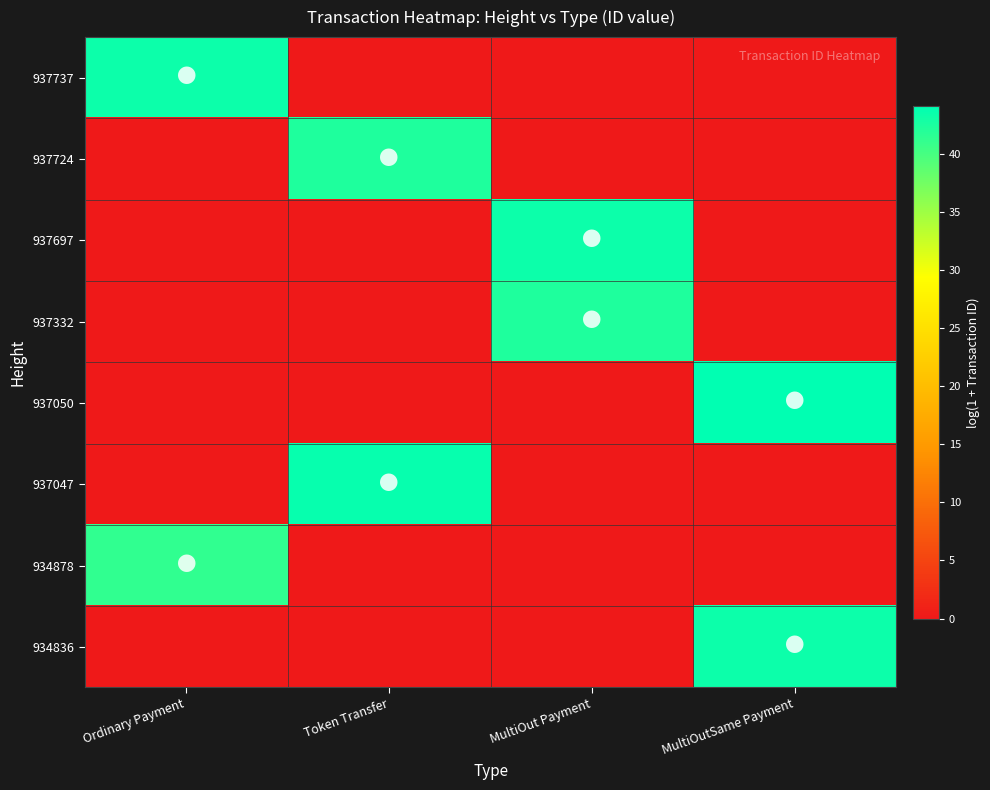

Reading left to right, list all the values displayed in this chart.

937737: Ordinary Payment=43.4	Token Transfer=0.0	MultiOut Payment=0.0	MultiOutSame Payment=0.0
937724: Ordinary Payment=0.0	Token Transfer=42.3	MultiOut Payment=0.0	MultiOutSame Payment=0.0
937697: Ordinary Payment=0.0	Token Transfer=0.0	MultiOut Payment=43.4	MultiOutSame Payment=0.0
937332: Ordinary Payment=0.0	Token Transfer=0.0	MultiOut Payment=42.4	MultiOutSame Payment=0.0
937050: Ordinary Payment=0.0	Token Transfer=0.0	MultiOut Payment=0.0	MultiOutSame Payment=44.1
937047: Ordinary Payment=0.0	Token Transfer=43.6	MultiOut Payment=0.0	MultiOutSame Payment=0.0
934878: Ordinary Payment=41.3	Token Transfer=0.0	MultiOut Payment=0.0	MultiOutSame Payment=0.0
934836: Ordinary Payment=0.0	Token Transfer=0.0	MultiOut Payment=0.0	MultiOutSame Payment=43.3